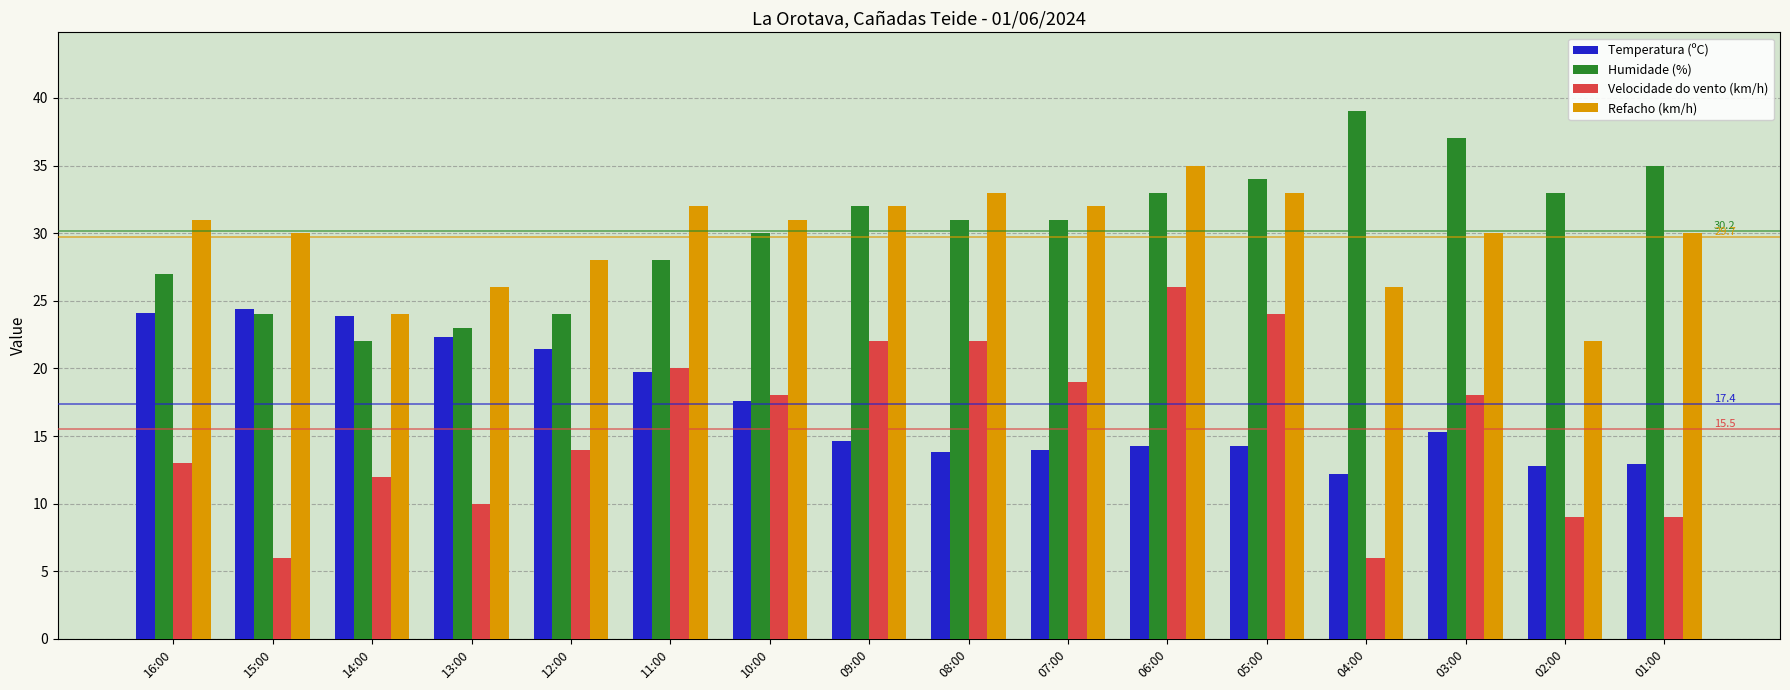

What is the maximum value shown in the chart?

39.0